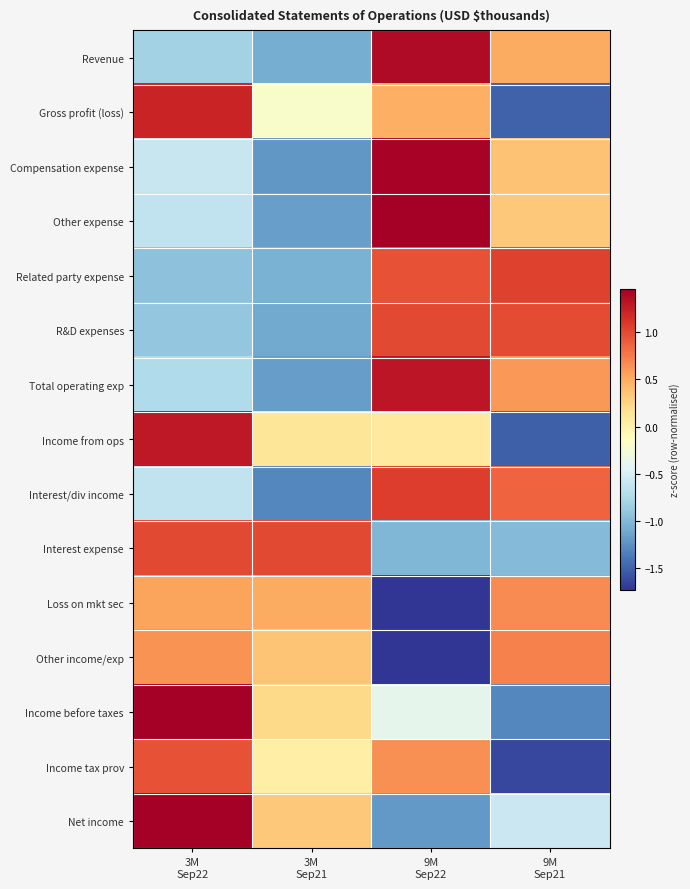

Reading left to right, what are all the values shown in this chart?

Revenue: 3M
Sep22=-0.8	3M
Sep21=-1.1	9M
Sep22=1.4	9M
Sep21=0.5
Gross profit (loss): 3M
Sep22=1.2	3M
Sep21=-0.2	9M
Sep22=0.5	9M
Sep21=-1.5
Compensation expense: 3M
Sep22=-0.6	3M
Sep21=-1.2	9M
Sep22=1.4	9M
Sep21=0.4
Other expense: 3M
Sep22=-0.6	3M
Sep21=-1.2	9M
Sep22=1.5	9M
Sep21=0.3
Related party expense: 3M
Sep22=-0.9	3M
Sep21=-1.1	9M
Sep22=1.0	9M
Sep21=1.0
R&D expenses: 3M
Sep22=-0.9	3M
Sep21=-1.1	9M
Sep22=1.0	9M
Sep21=1.0
Total operating exp: 3M
Sep22=-0.7	3M
Sep21=-1.2	9M
Sep22=1.3	9M
Sep21=0.6
Income from ops: 3M
Sep22=1.3	3M
Sep21=0.1	9M
Sep22=0.1	9M
Sep21=-1.5
Interest/div income: 3M
Sep22=-0.6	3M
Sep21=-1.3	9M
Sep22=1.1	9M
Sep21=0.9
Interest expense: 3M
Sep22=1.0	3M
Sep21=1.0	9M
Sep22=-1.0	9M
Sep21=-1.0
Loss on mkt sec: 3M
Sep22=0.5	3M
Sep21=0.5	9M
Sep22=-1.7	9M
Sep21=0.7
Other income/exp: 3M
Sep22=0.6	3M
Sep21=0.4	9M
Sep22=-1.7	9M
Sep21=0.7
Income before taxes: 3M
Sep22=1.5	3M
Sep21=0.2	9M
Sep22=-0.4	9M
Sep21=-1.3
Income tax prov: 3M
Sep22=1.0	3M
Sep21=0.0	9M
Sep22=0.6	9M
Sep21=-1.6
Net income: 3M
Sep22=1.5	3M
Sep21=0.3	9M
Sep22=-1.2	9M
Sep21=-0.6